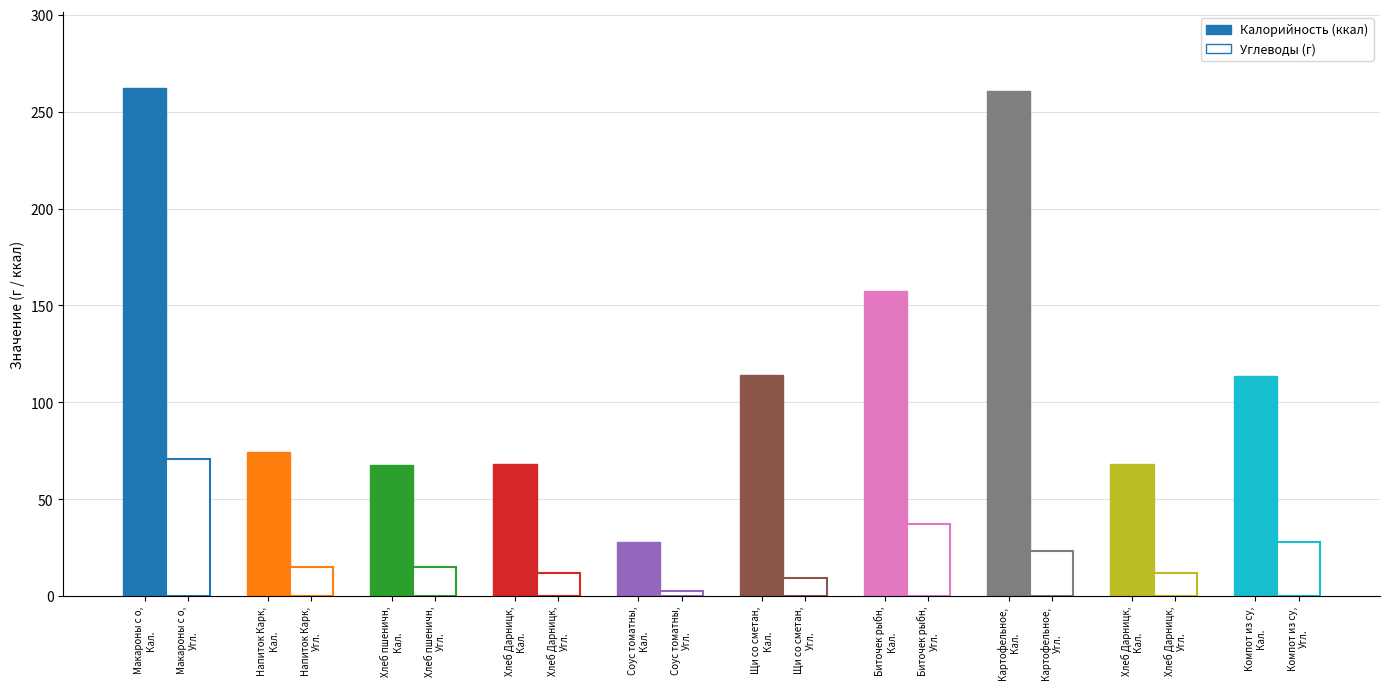

Rank the categories by Углеводы value from lowest to highest.

Соус томатный, Щи со сметаной, Хлеб Дарницкий (завтрак), Хлеб Дарницкий (обед), Напиток Каркаде, Хлеб пшеничный, Картофельное пюре, Компот из сухофруктов, Биточек рыбный, Макароны с овощами/Биточек